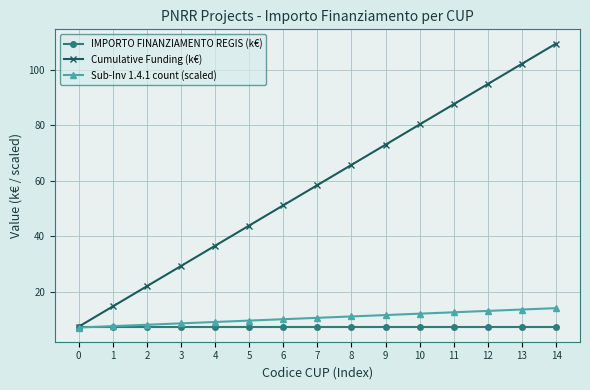

At which label does Cumulative Funding (k€) reach its peak?

14